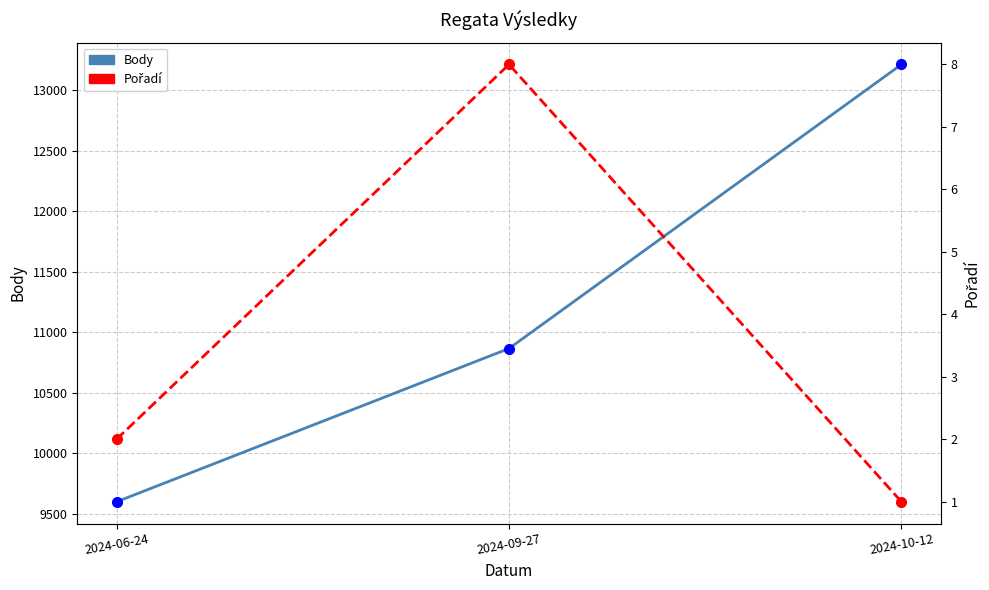

True or false: Pořadí has a value of 0 at 2024-06-24.

False